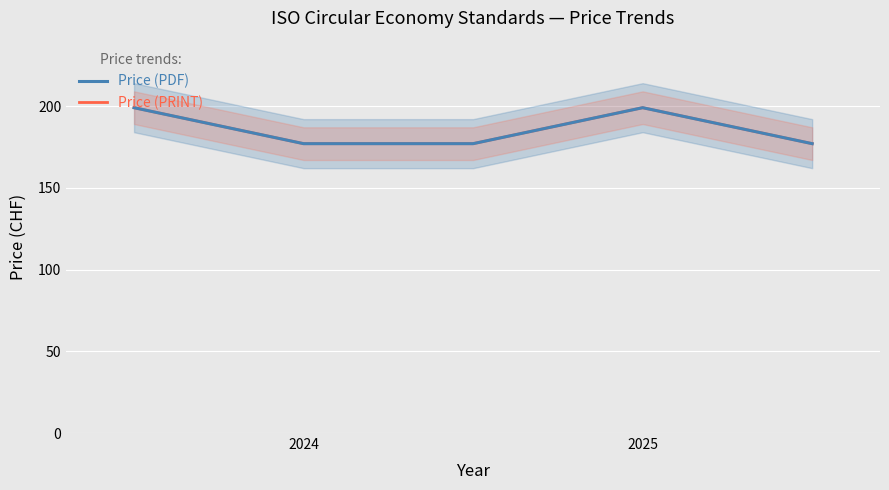

What position from the right is 2?

3